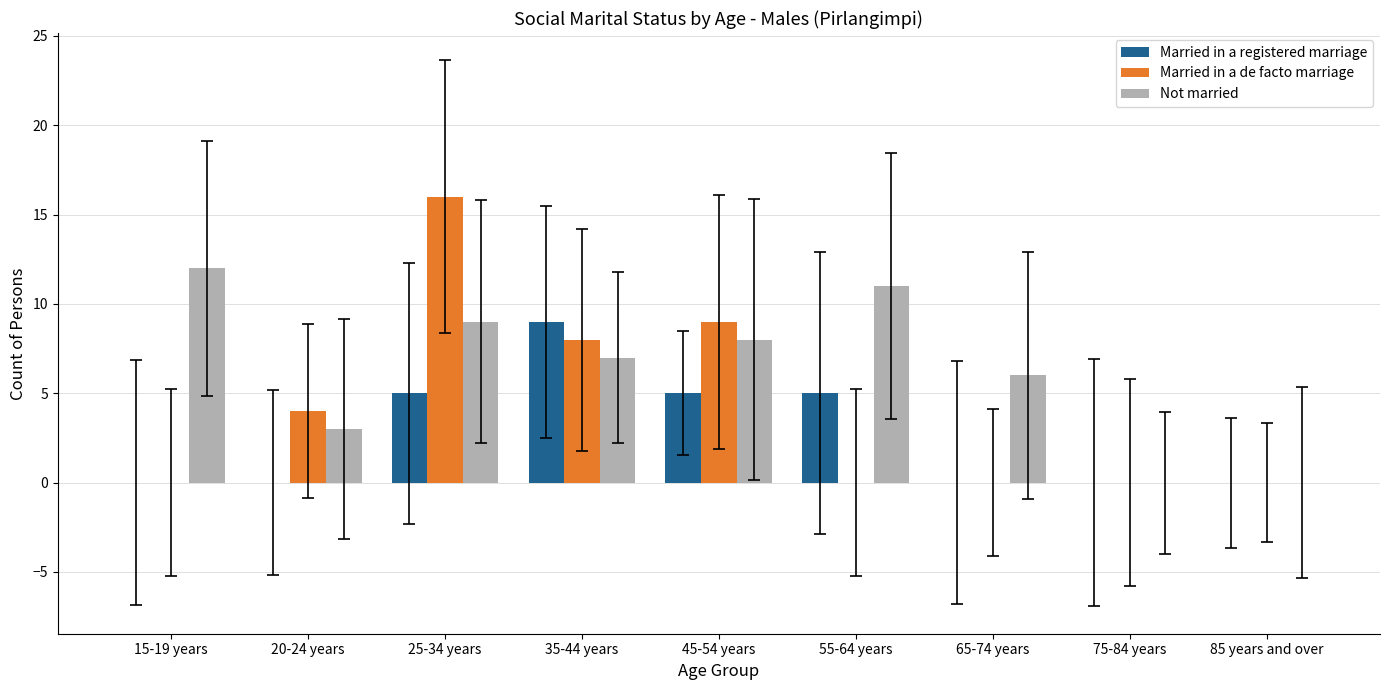

Which series has the largest total across all categories?

Not married